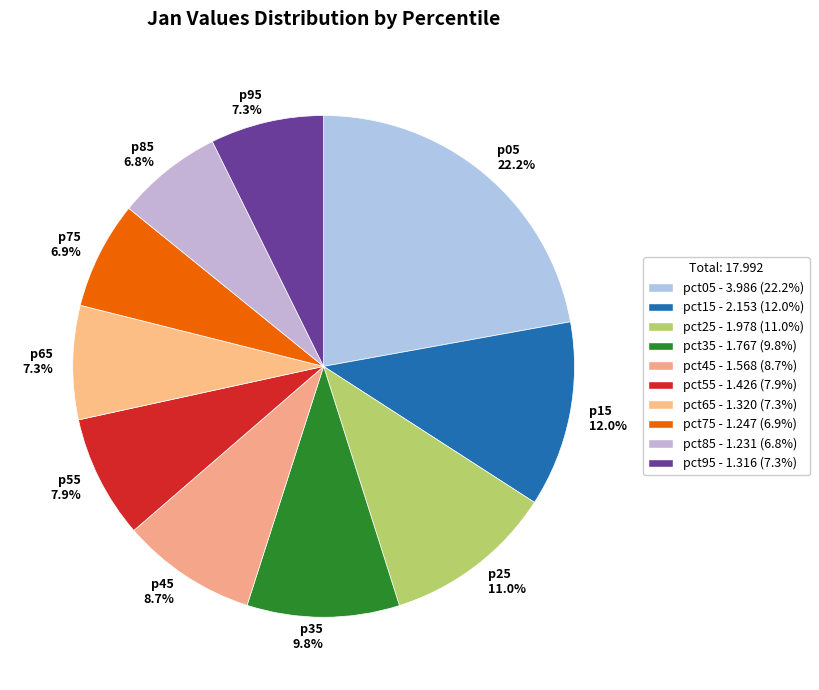

What is the largest slice in the pie chart?

p05 22.2%